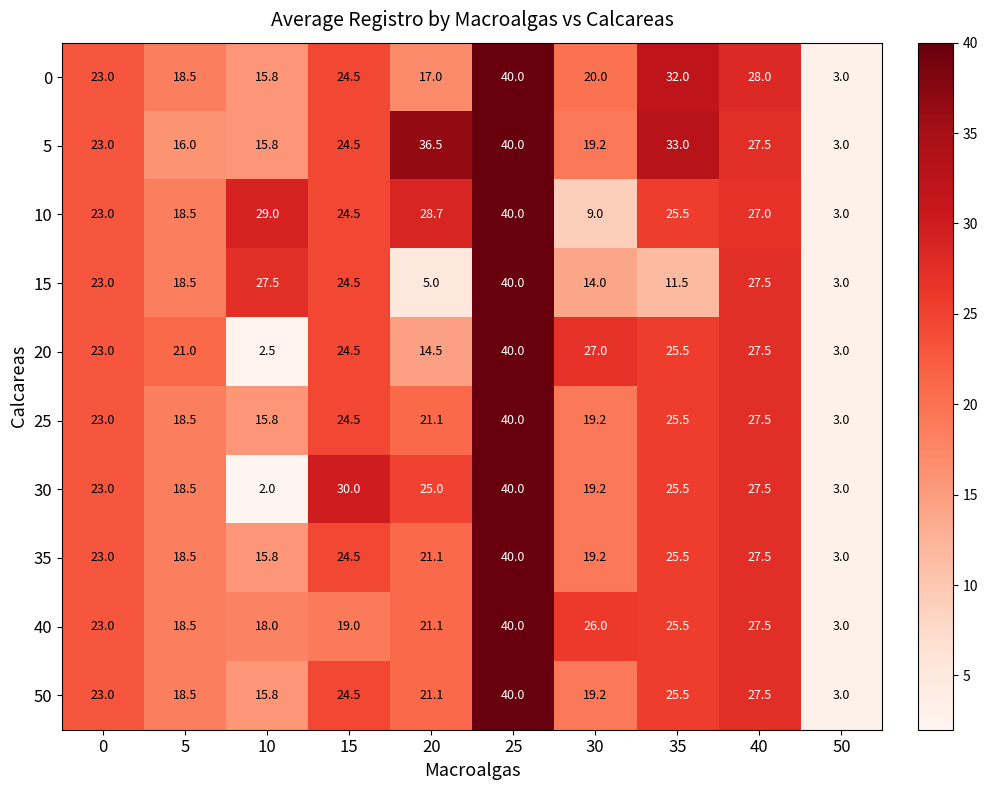

Read the 35 value at 0.

23.0